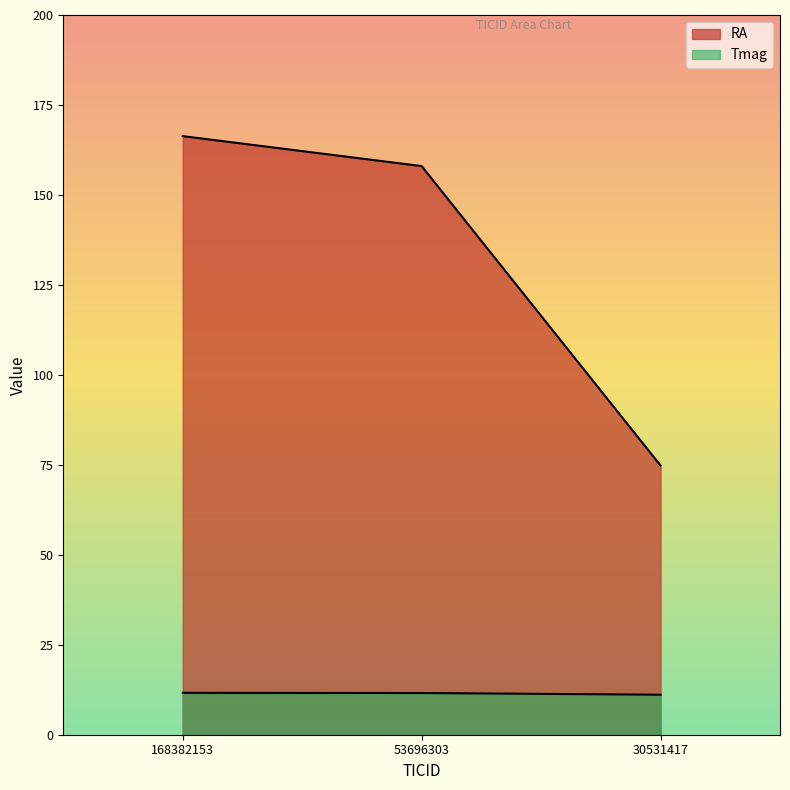

List the series in order of their peak value, highest first.

RA, Tmag